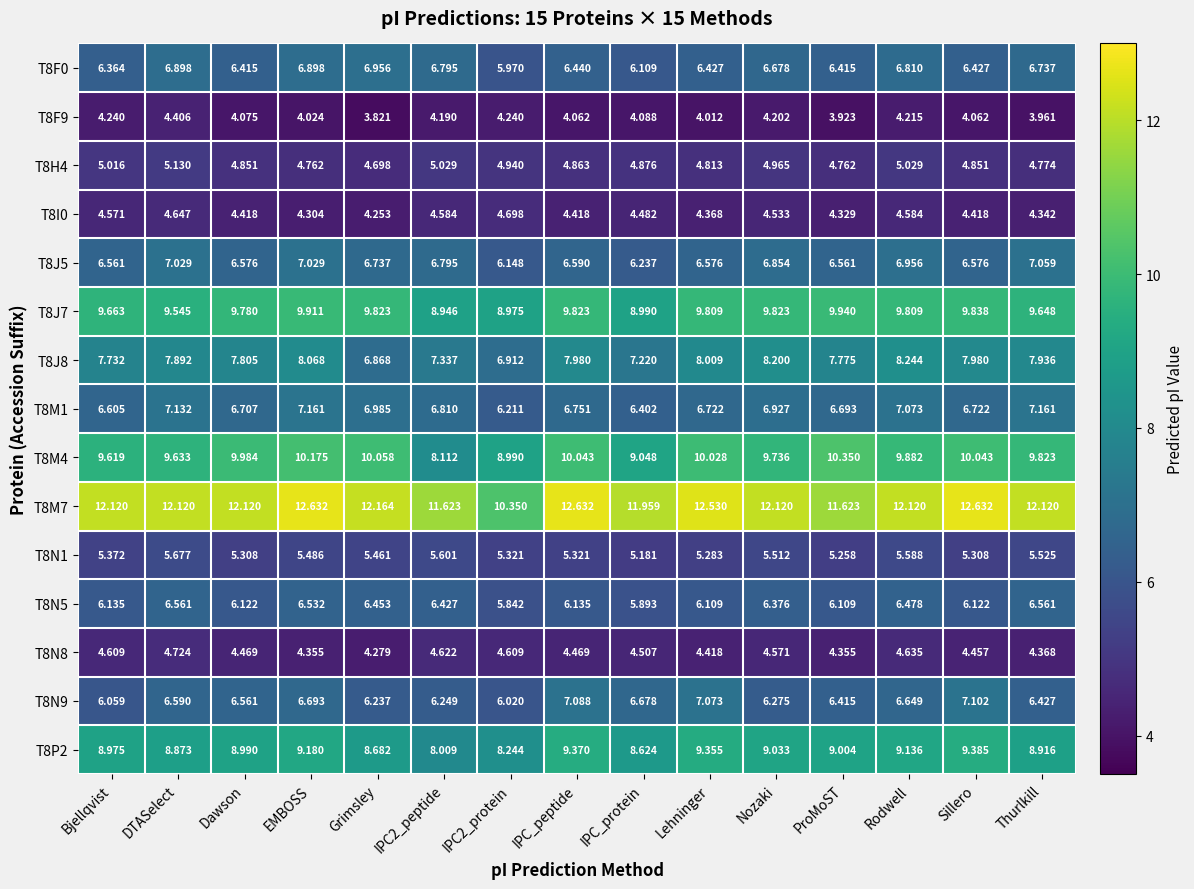

What is the spread (max minus min) of values at IPC_protein?

7.9